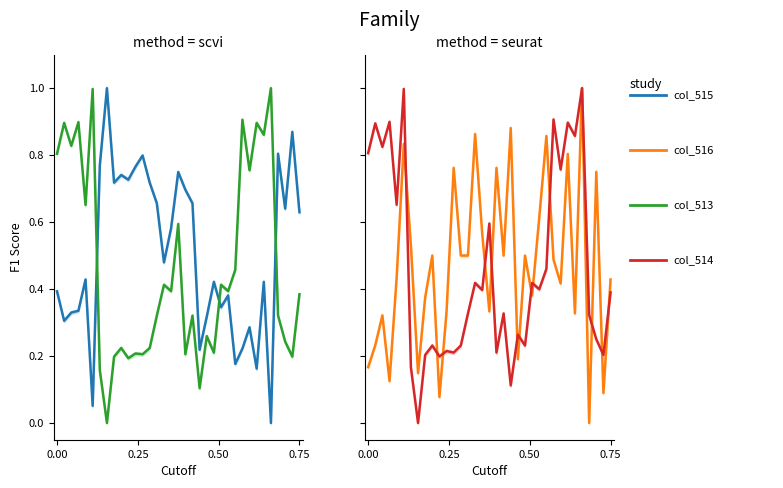

Between which two adjacent categories do col_514 and col_513 first intersect?

0.00 and 0.25